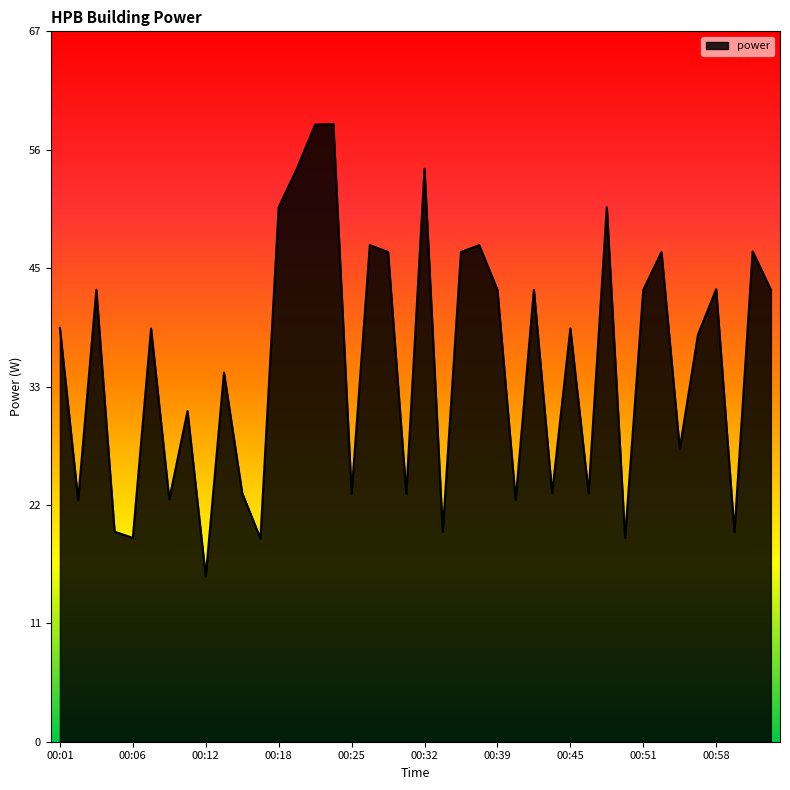

What is the greatest value displayed?

58.2